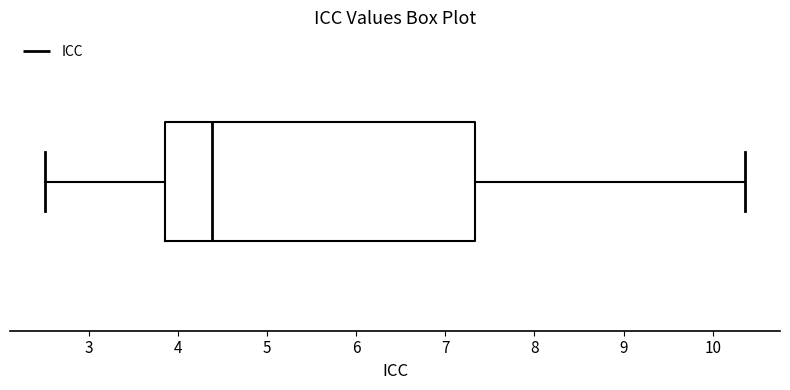

Where does the median line of the box sit on the x-axis? The values are not printed on the chart, so give them approximately, as read against the axis.

4.4